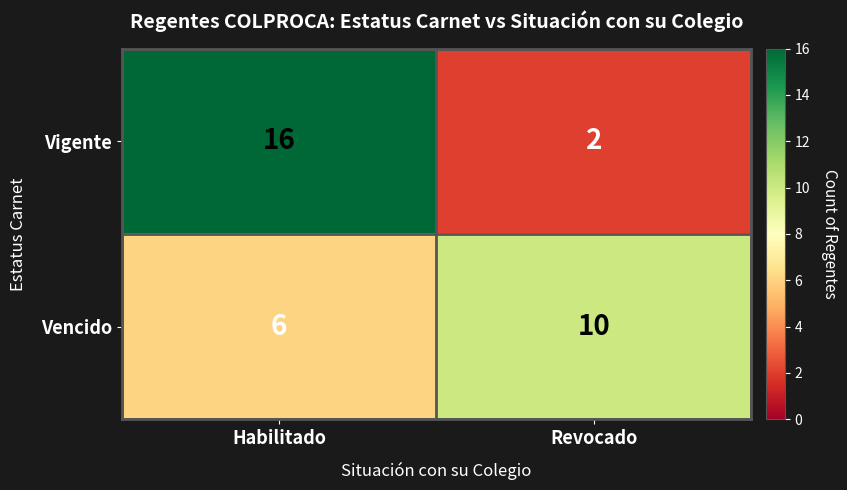

Which label corresponds to the smallest value in the chart?

Revocado